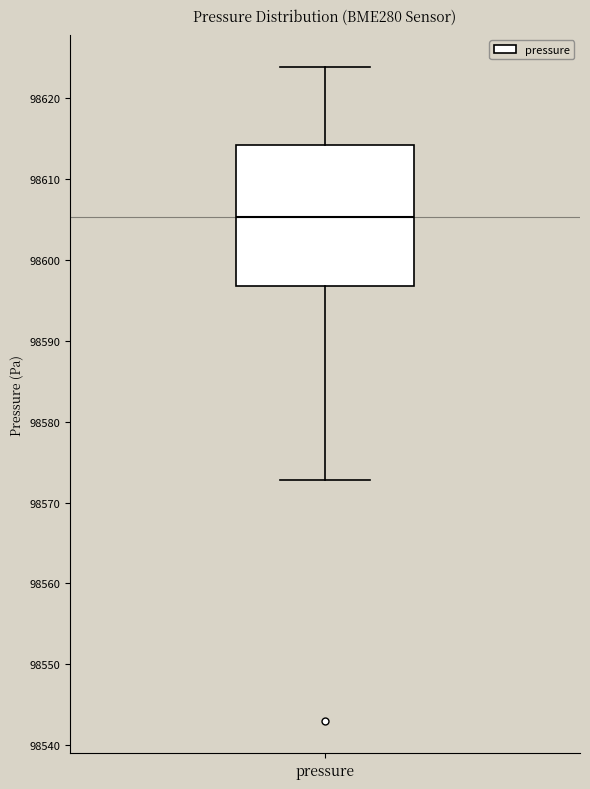

Where does the lower whisker of the box for pressure end on the y-axis? The values are not printed on the chart, so give them approximately, as read against the axis.

98573